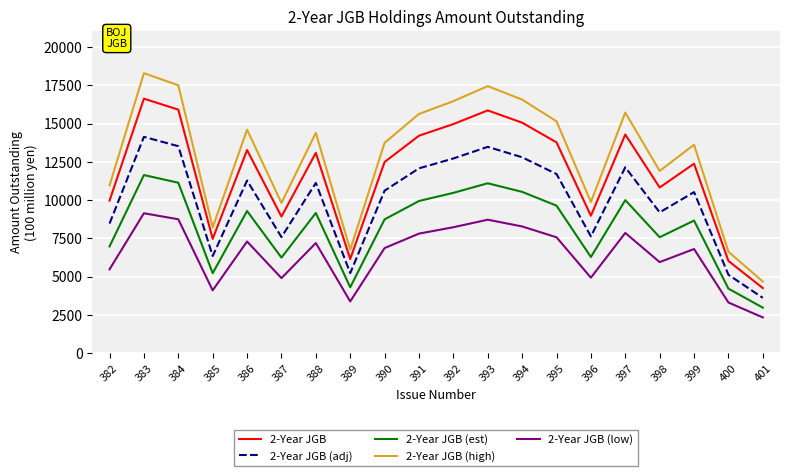

At which category does 2-Year JGB (low) reach its first local peak?

383